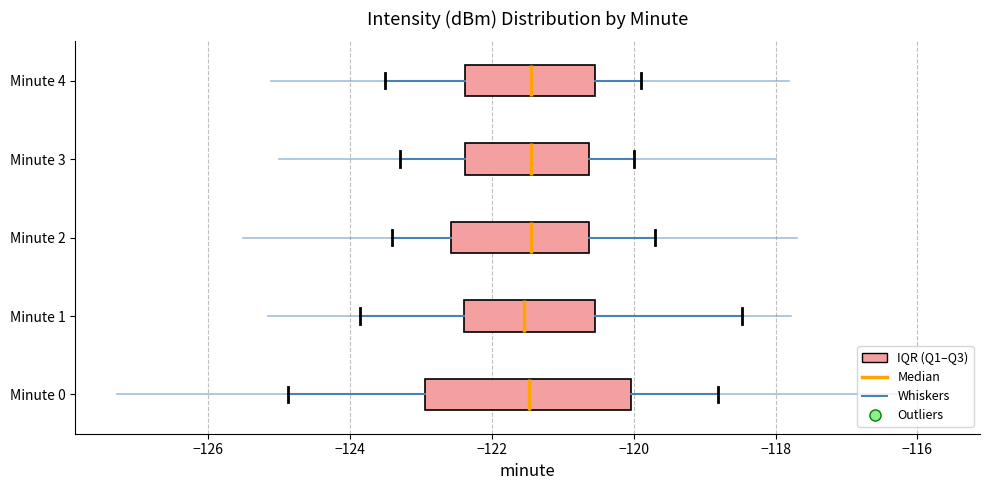

Comparing the boxes themselves (not the whiskers), which one is the widest?

Minute 0